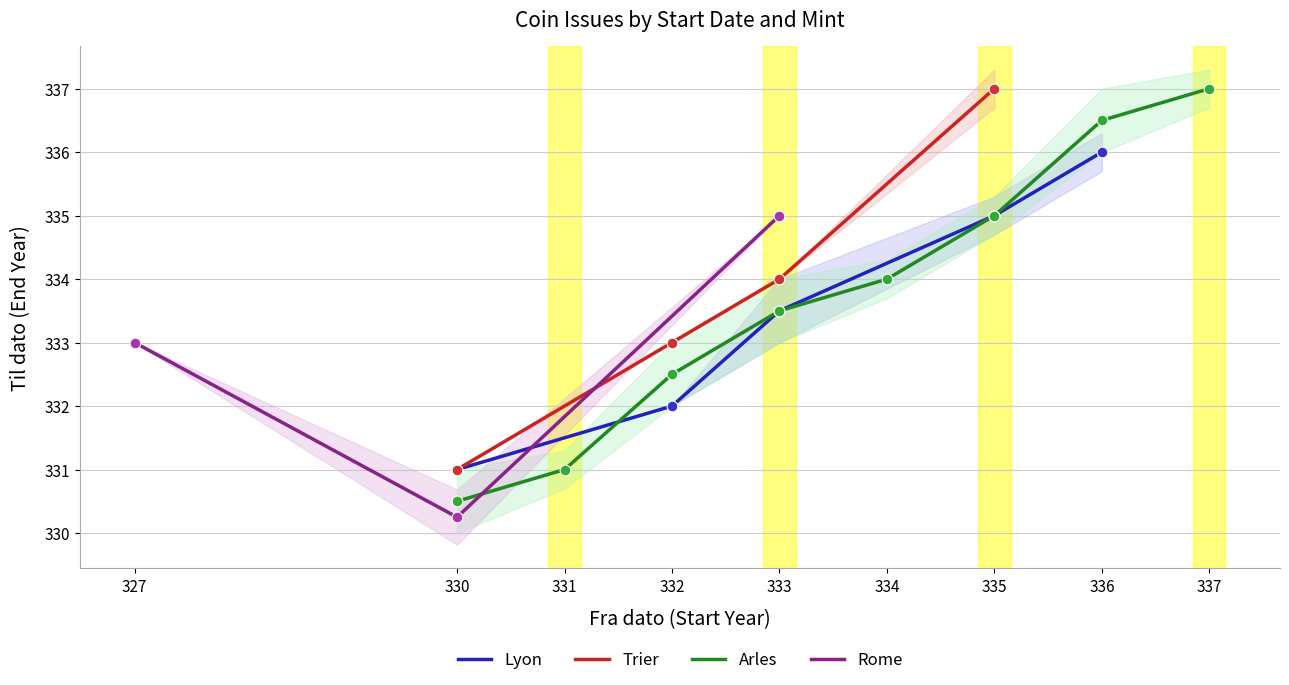

At which label is Lyon closest to 333?

333